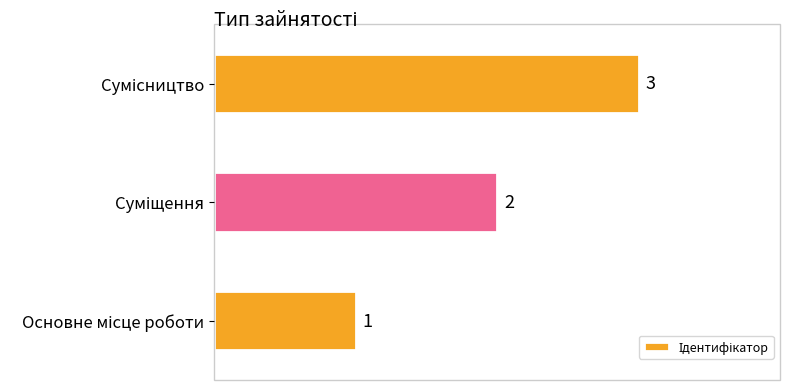

How many values are between 1 and 3?

3